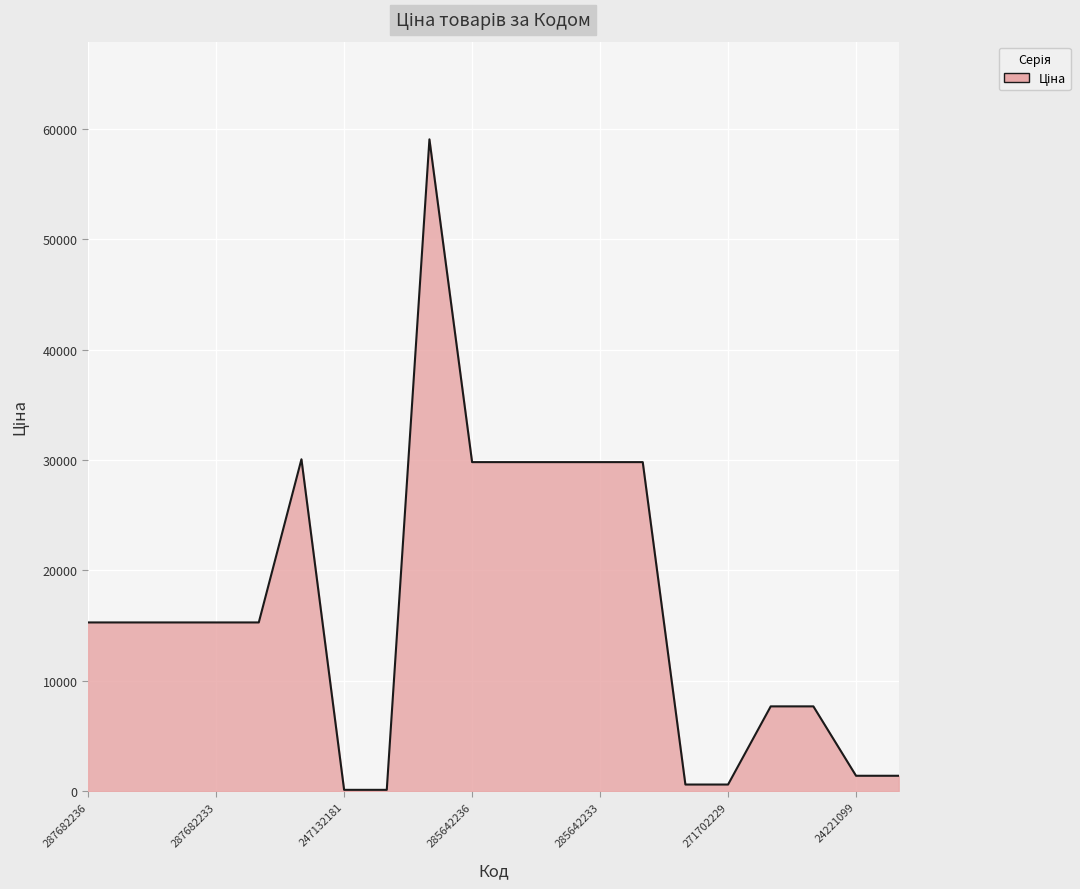

What is the greatest value displayed?

59075.7